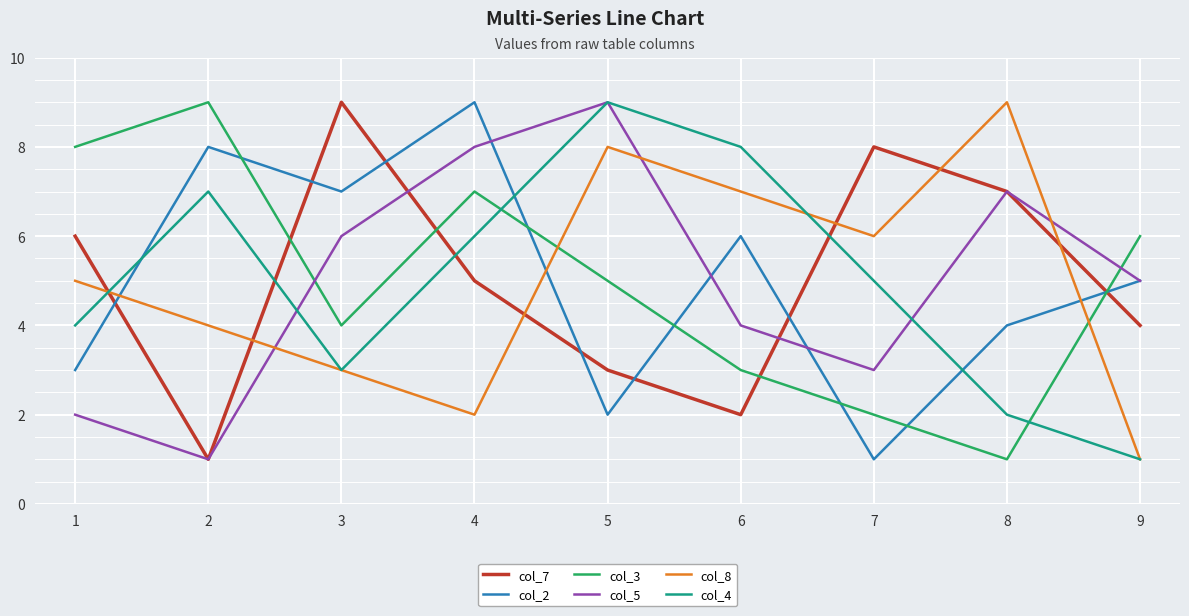

Reading right to left, what are all the values shown in this chart?

col_7: 9=4	8=7	7=8	6=2	5=3	4=5	3=9	2=1	1=6
col_2: 9=5	8=4	7=1	6=6	5=2	4=9	3=7	2=8	1=3
col_3: 9=6	8=1	7=2	6=3	5=5	4=7	3=4	2=9	1=8
col_5: 9=5	8=7	7=3	6=4	5=9	4=8	3=6	2=1	1=2
col_8: 9=1	8=9	7=6	6=7	5=8	4=2	3=3	2=4	1=5
col_4: 9=1	8=2	7=5	6=8	5=9	4=6	3=3	2=7	1=4